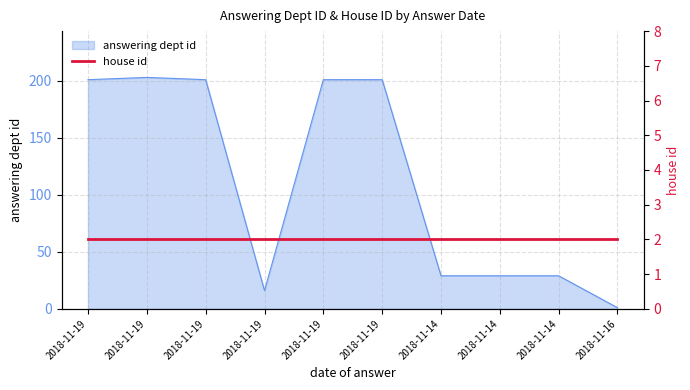

What is the change in value from 2018-11-14 to 2018-11-16?

-28